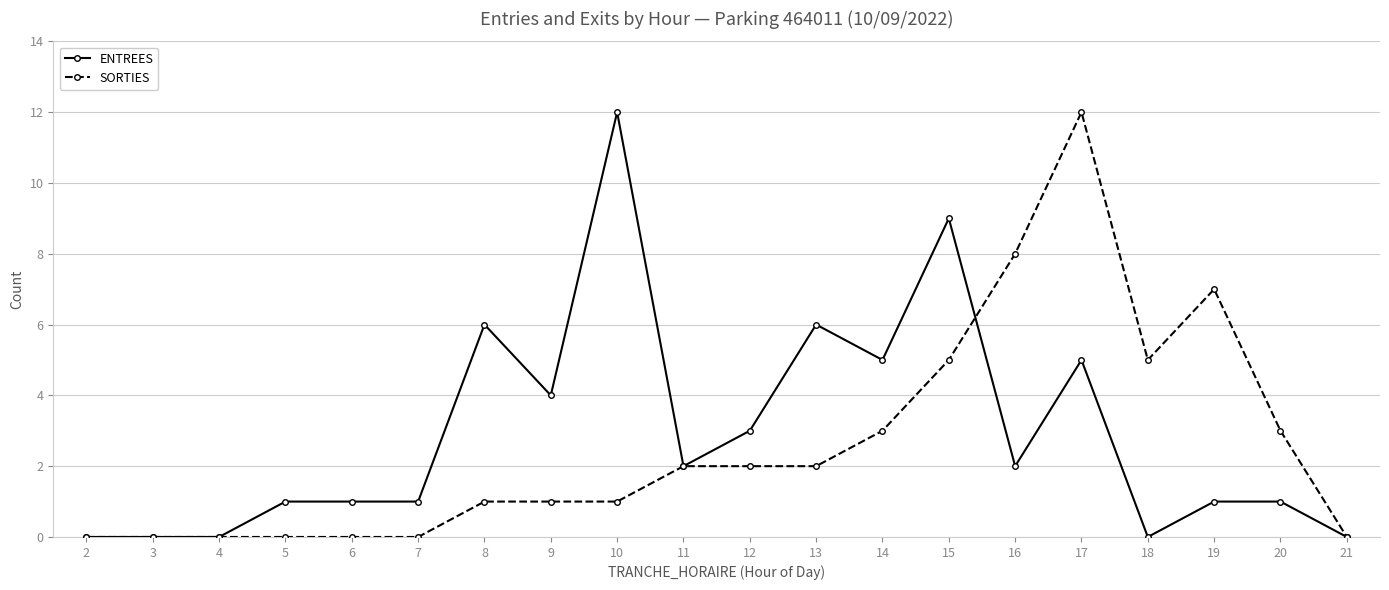

Between 7 and 10, which series saw the biggest shift?

ENTREES